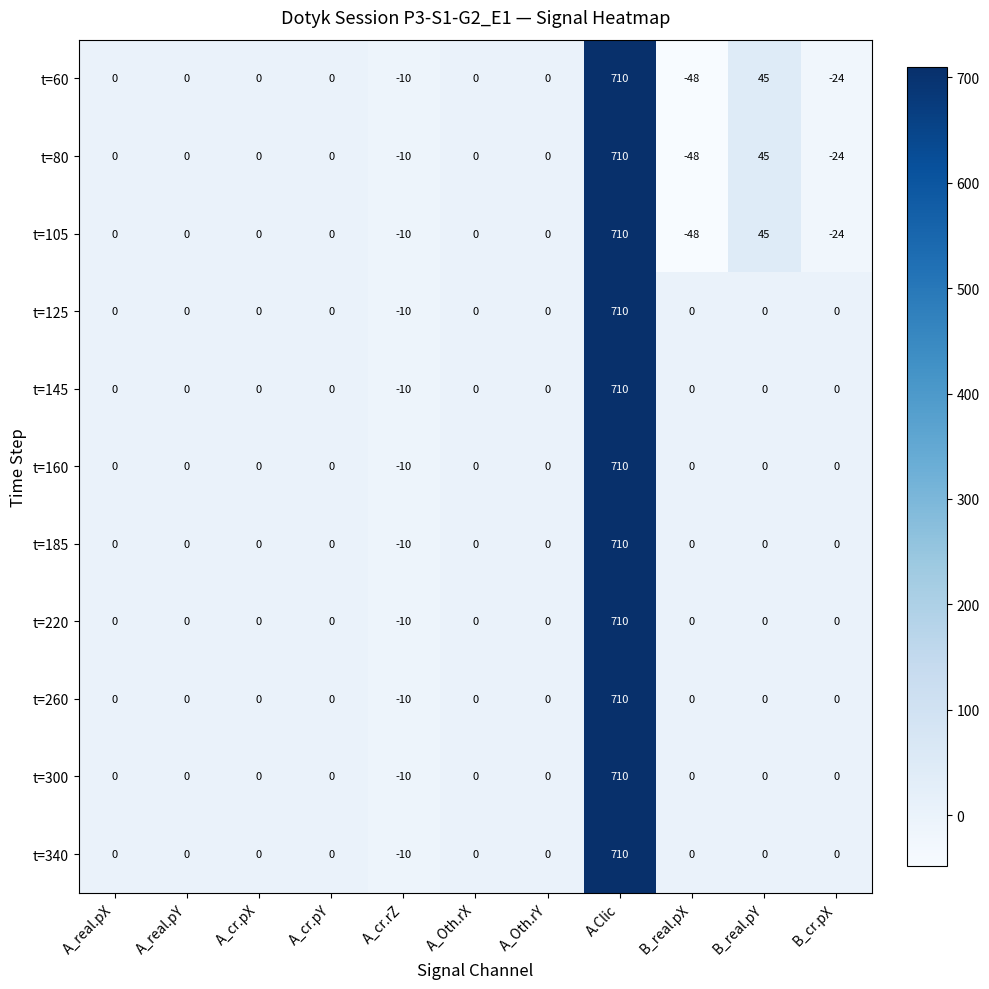

True or false: t=145 has a value of 471 at B_real.pY.

False